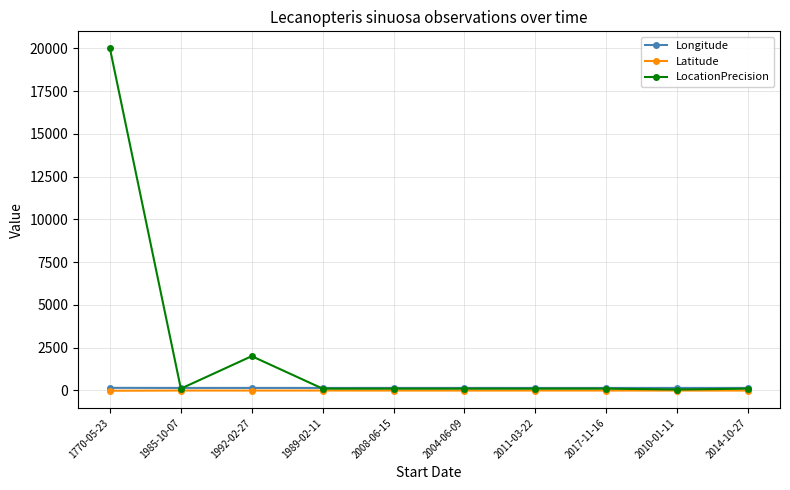

What is the difference between the Longitude values at 1989-02-11 and 1992-02-27?

0.4